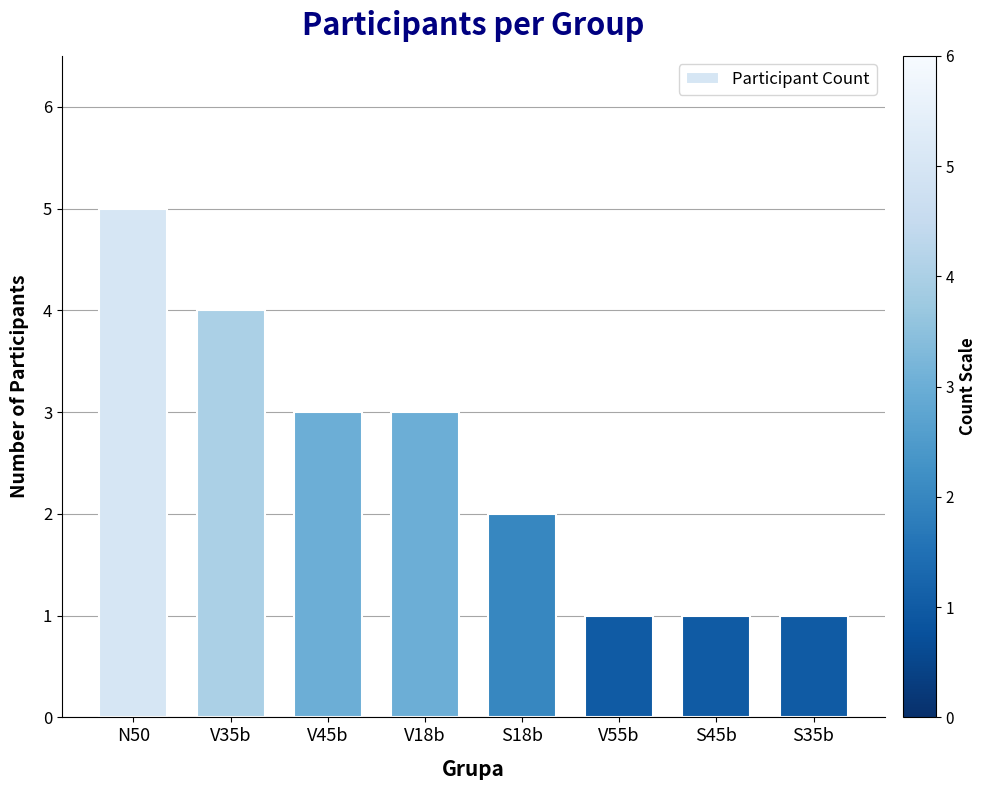

Is it true that the value at S45b is 1?

True